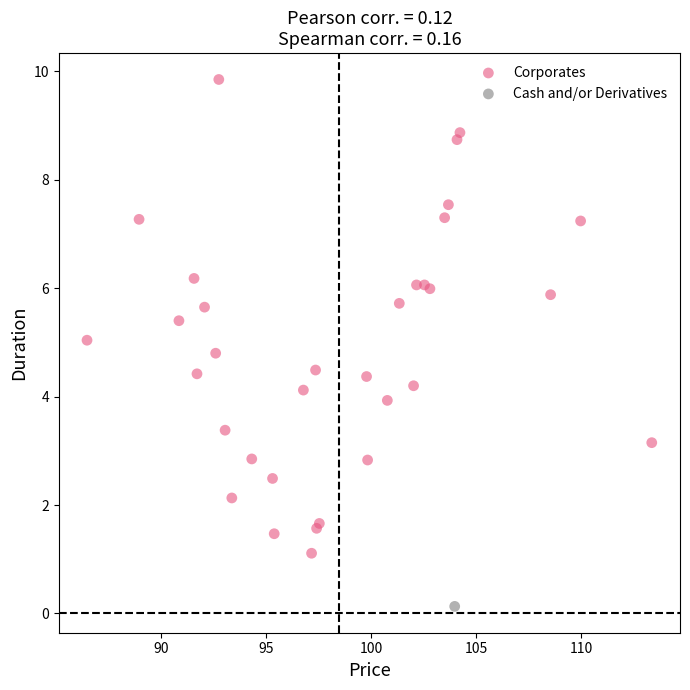

What are all the series names shown in the legend?

Corporates, Cash and/or Derivatives